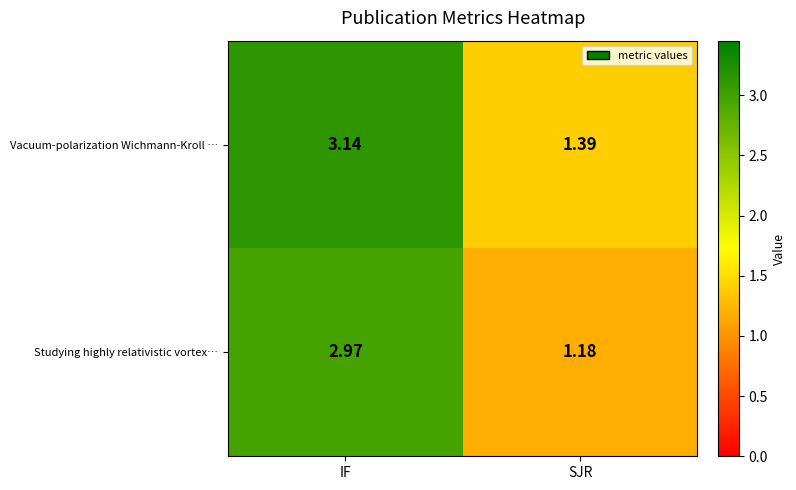

Which series has the largest total across all categories?

Vacuum-polarization Wichmann-Kroll …